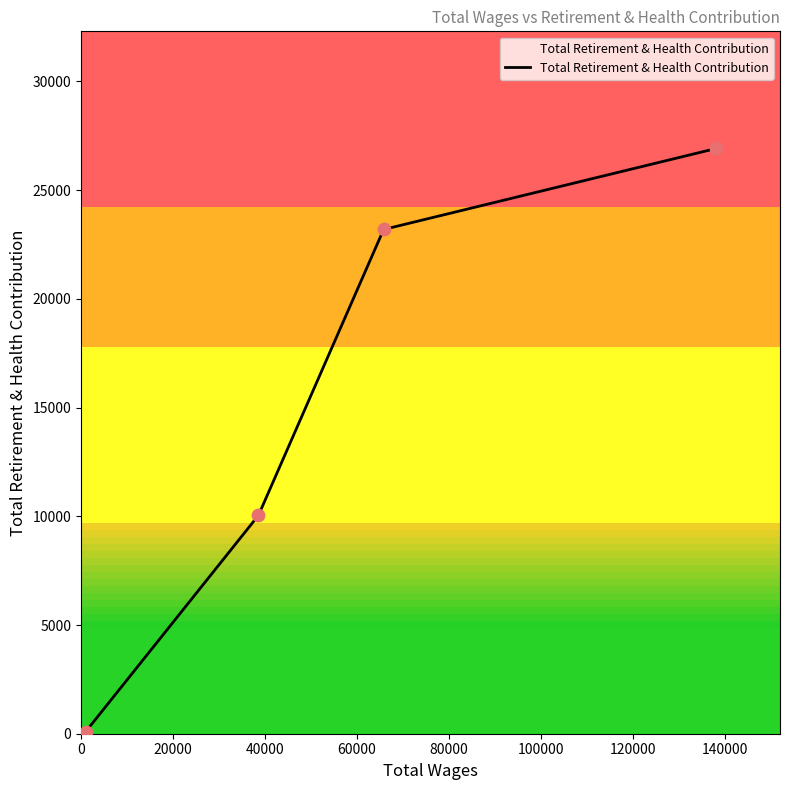

What is the difference between the second highest and minimum values?

23090